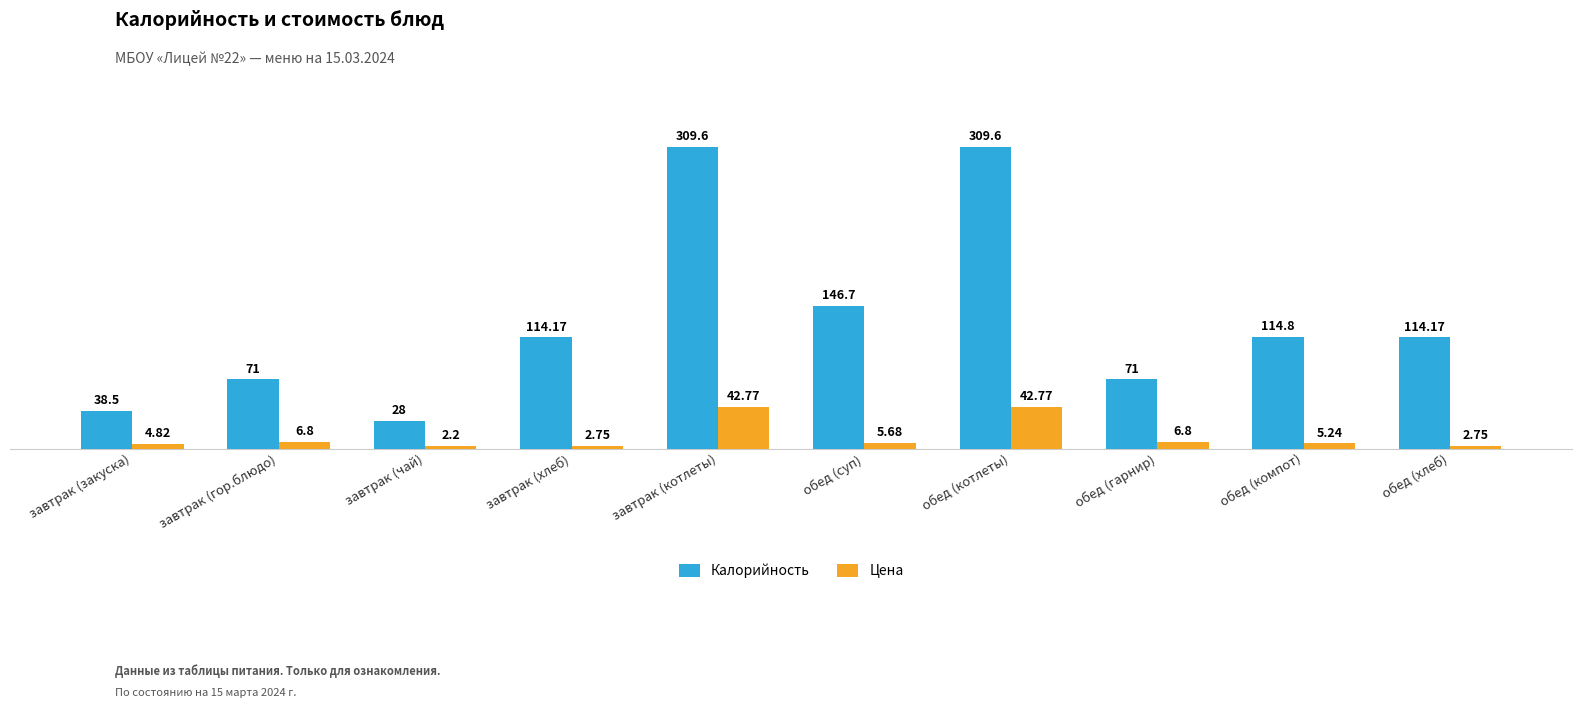

How many bars are there in total?

20